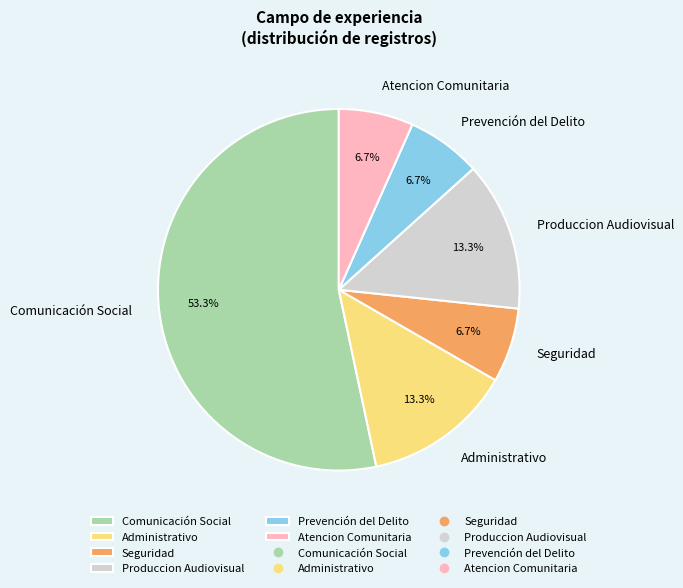

To the nearest percent, what is the difference between the largest and smallest slice percentages?

47%